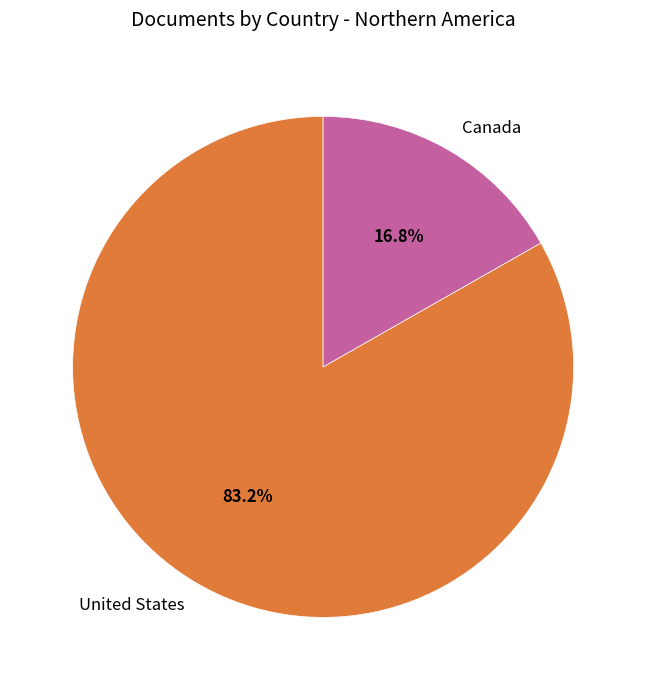

Count the number of slices in the pie.

2